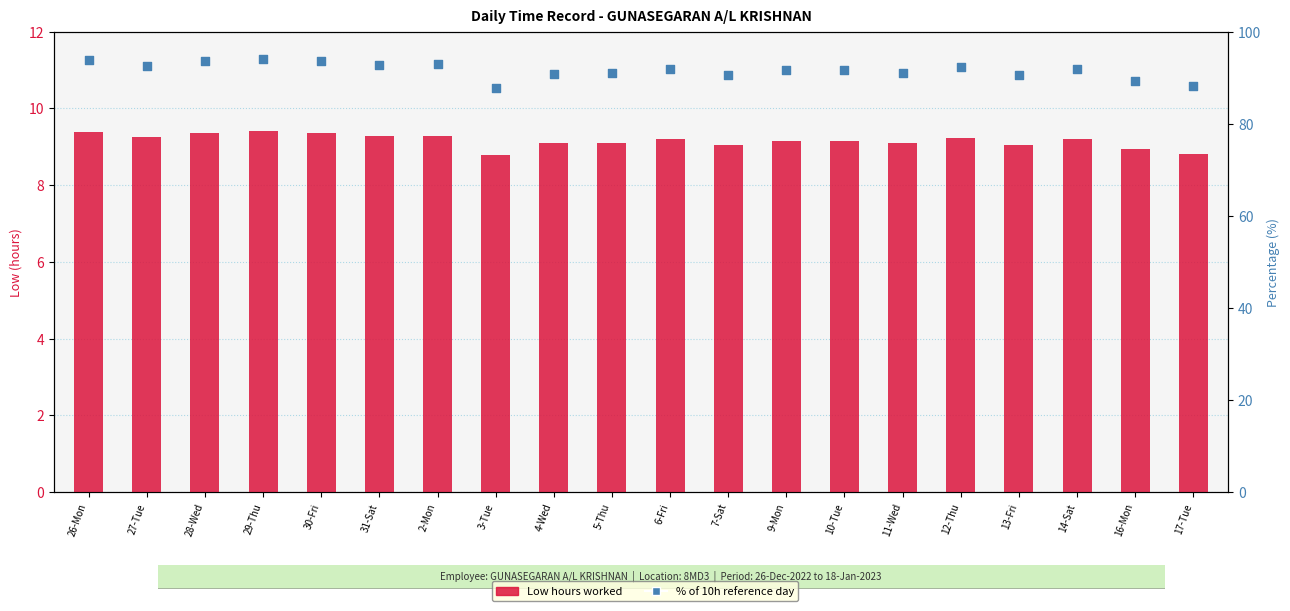

At how many categories does at least one series exceed 33?

20